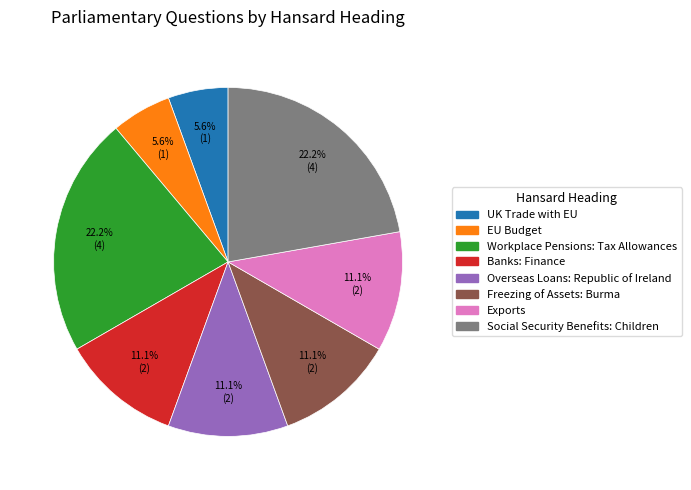

True or false: Banks: Finance accounts for 1% of the total.

False